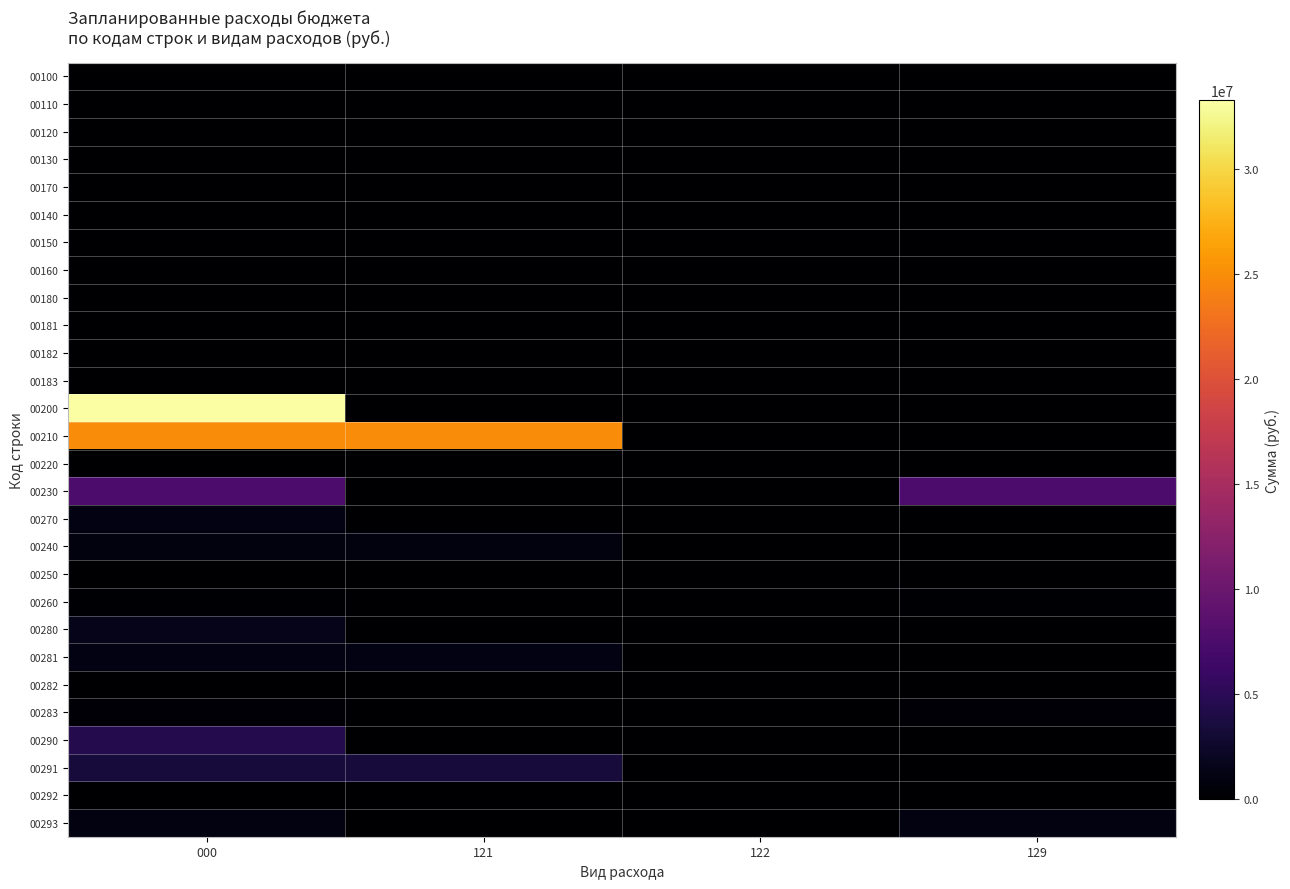

Reading left to right, list all the values displayed in this chart.

00100: 000=0.0	121=0.0	122=0.0	129=0.0
00110: 000=0.0	121=0.0	122=0.0	129=0.0
00120: 000=0.0	121=0.0	122=0.0	129=0.0
00130: 000=0.0	121=0.0	122=0.0	129=0.0
00170: 000=0.0	121=0.0	122=0.0	129=0.0
00140: 000=0.0	121=0.0	122=0.0	129=0.0
00150: 000=0.0	121=0.0	122=0.0	129=0.0
00160: 000=0.0	121=0.0	122=0.0	129=0.0
00180: 000=0.0	121=0.0	122=0.0	129=0.0
00181: 000=0.0	121=0.0	122=0.0	129=0.0
00182: 000=0.0	121=0.0	122=0.0	129=0.0
00183: 000=0.0	121=0.0	122=0.0	129=0.0
00200: 000=33287045.0	121=0.0	122=0.0	129=0.0
00210: 000=24892379.3	121=24892379.3	122=0.0	129=0.0
00220: 000=16900.0	121=0.0	122=16900.0	129=0.0
00230: 000=7517497.7	121=0.0	122=0.0	129=7517497.7
00270: 000=1114000.0	121=0.0	122=0.0	129=0.0
00240: 000=808521.0	121=808521.0	122=0.0	129=0.0
00250: 000=0.0	121=0.0	122=0.0	129=0.0
00260: 000=244173.0	121=0.0	122=0.0	129=244173.0
00280: 000=1542461.5	121=0.0	122=0.0	129=0.0
00281: 000=1147051.9	121=1147051.9	122=0.0	129=0.0
00282: 000=0.0	121=0.0	122=0.0	129=0.0
00283: 000=346409.6	121=0.0	122=0.0	129=346409.6
00290: 000=4519743.0	121=0.0	122=0.0	129=0.0
00291: 000=3409174.0	121=3409174.0	122=0.0	129=0.0
00292: 000=0.0	121=0.0	122=0.0	129=0.0
00293: 000=1029569.0	121=0.0	122=0.0	129=1029569.0